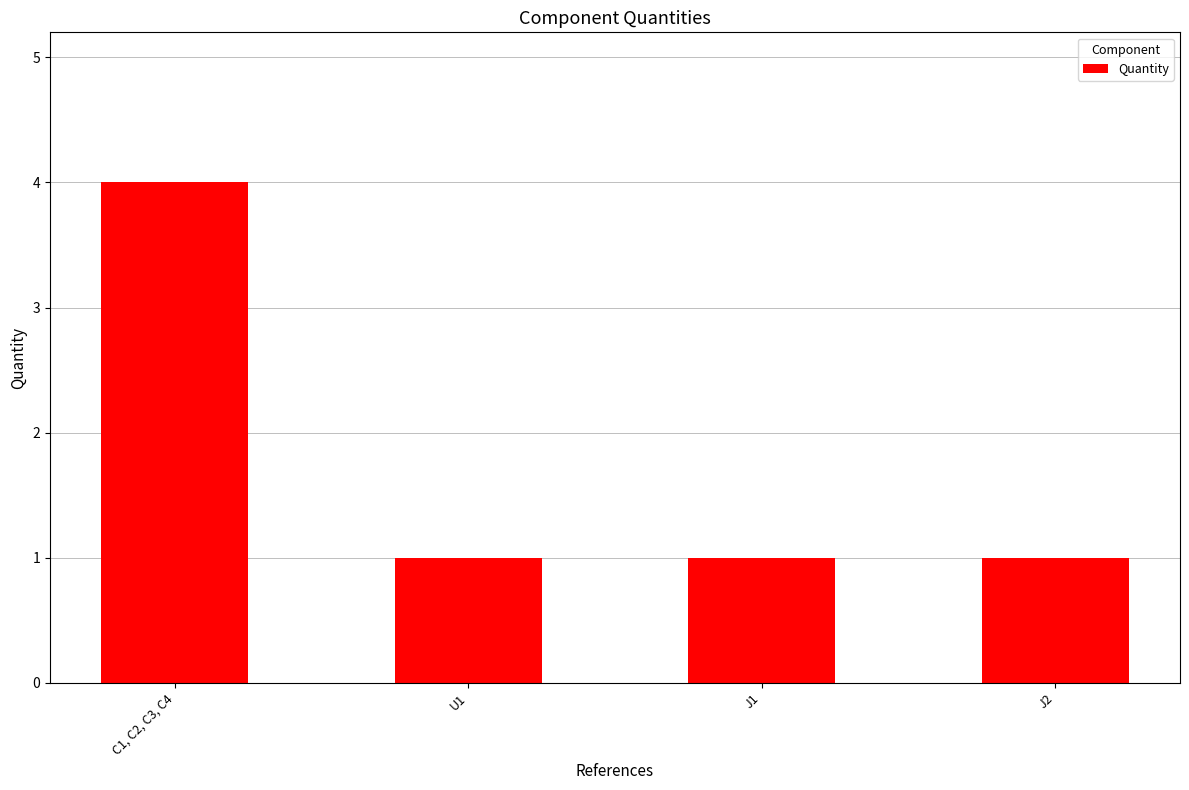

What is the label of the 1st bar from the left?

C1, C2, C3, C4